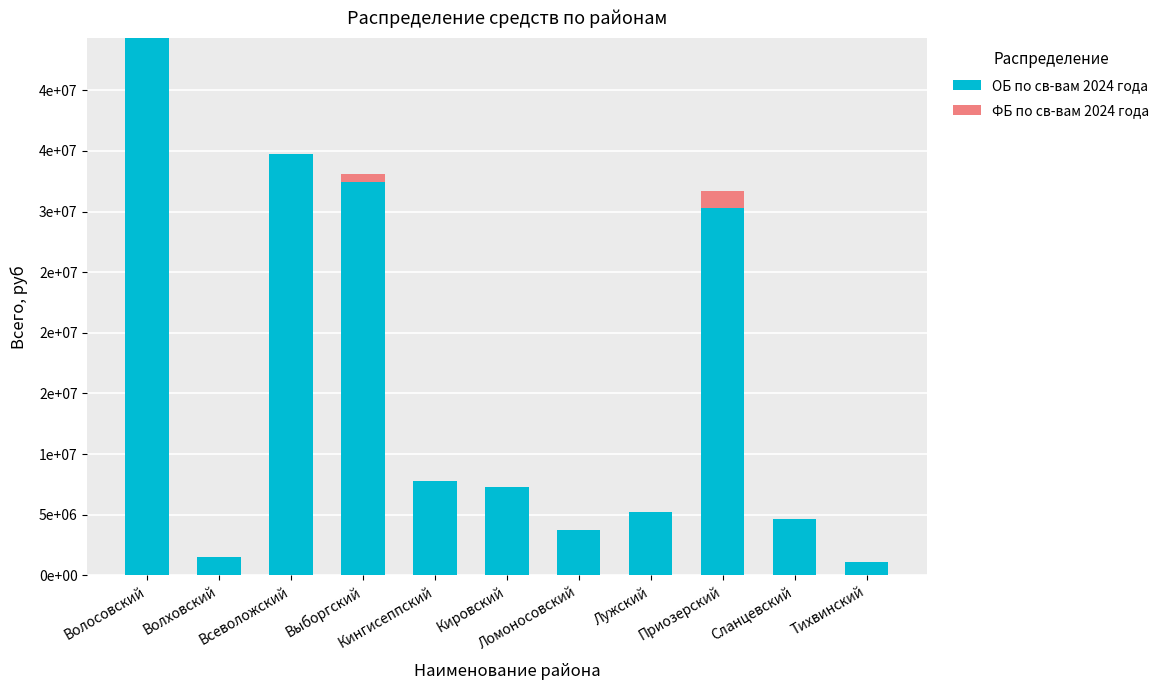

At which label is ОБ по св-вам 2024 года closest to 22704258?

Приозерский